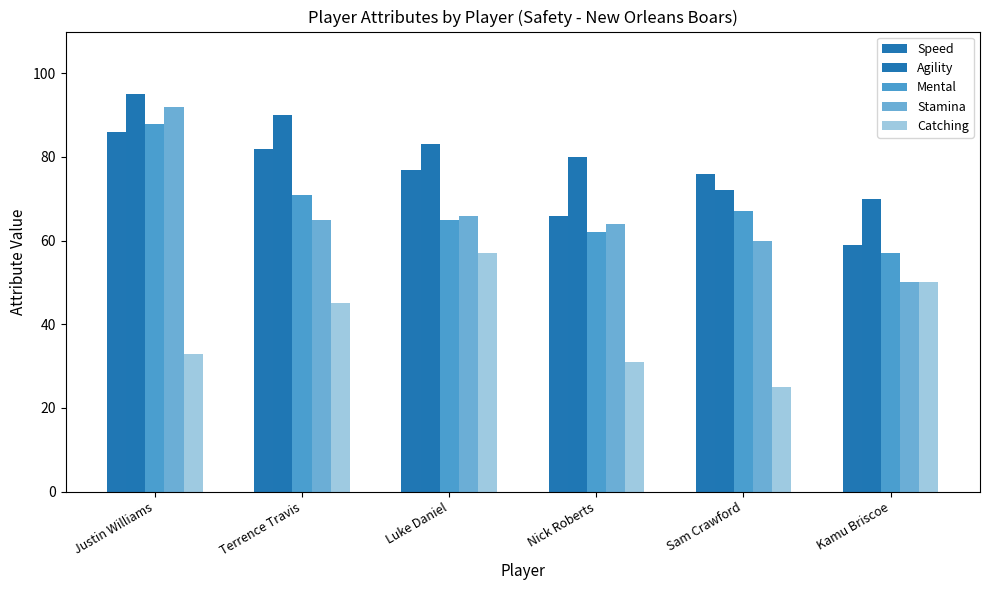

Which has a higher value, Nick Roberts or Sam Crawford?

Sam Crawford